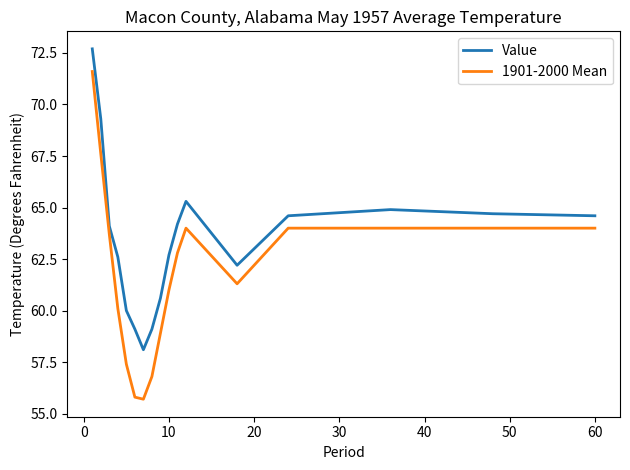

Rank the series by their maximum value, from lowest to highest.

1901-2000 Mean, Value